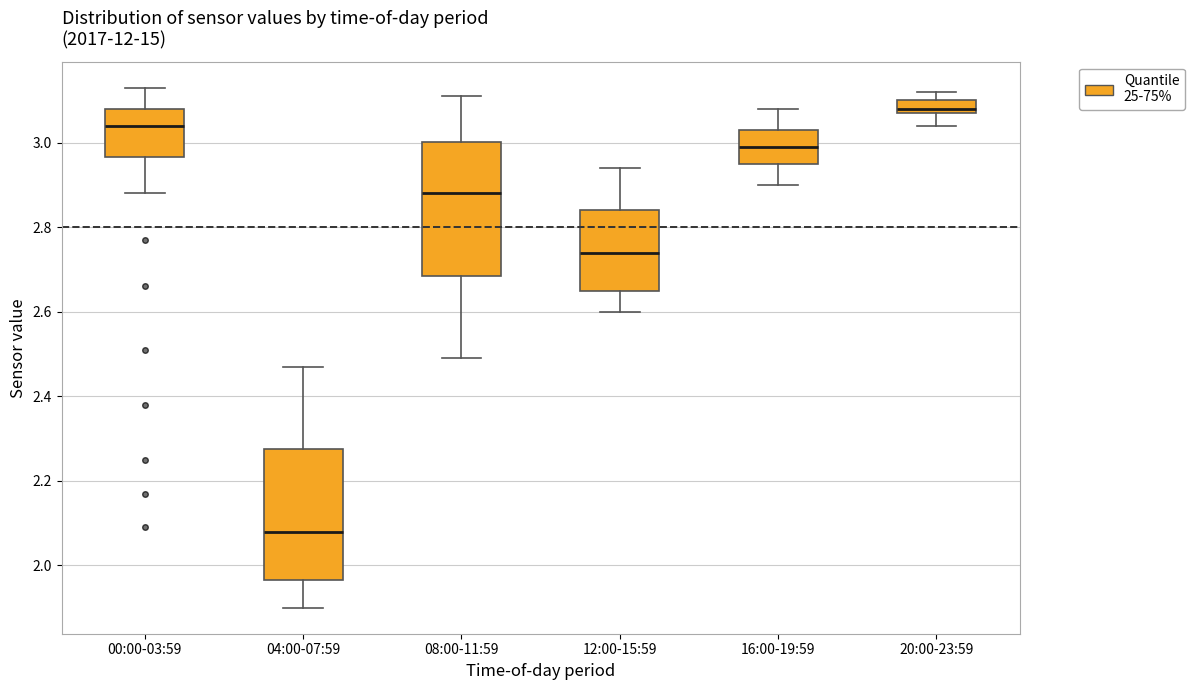

Reading left to right, read every box against the y-axis: the position of its median line, the range the box covers, and the ends of its whiskers. The values are not printed on the chart, so give them approximately, as read against the axis.

00:00-03:59: median 3.04, box 2.96 to 3.08, whiskers 2.88 to 3.14
04:00-07:59: median 2.08, box 1.96 to 2.28, whiskers 1.90 to 2.48
08:00-11:59: median 2.88, box 2.68 to 3.00, whiskers 2.50 to 3.12
12:00-15:59: median 2.74, box 2.66 to 2.84, whiskers 2.60 to 2.94
16:00-19:59: median 3.00, box 2.96 to 3.04, whiskers 2.90 to 3.08
20:00-23:59: median 3.08 (just above the box's lower edge), box 3.08 to 3.10, whiskers 3.04 to 3.12